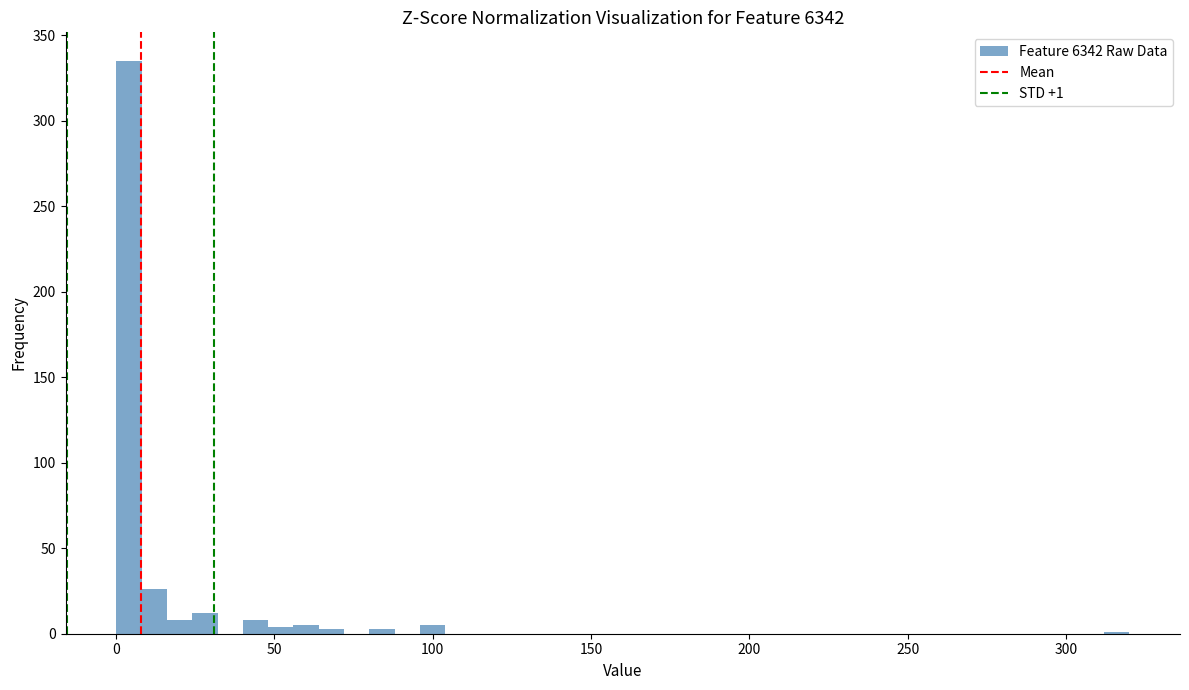

Around what value on the x-axis is the tallest bar? Give the approximate position of its centre, as read against the axis.

5